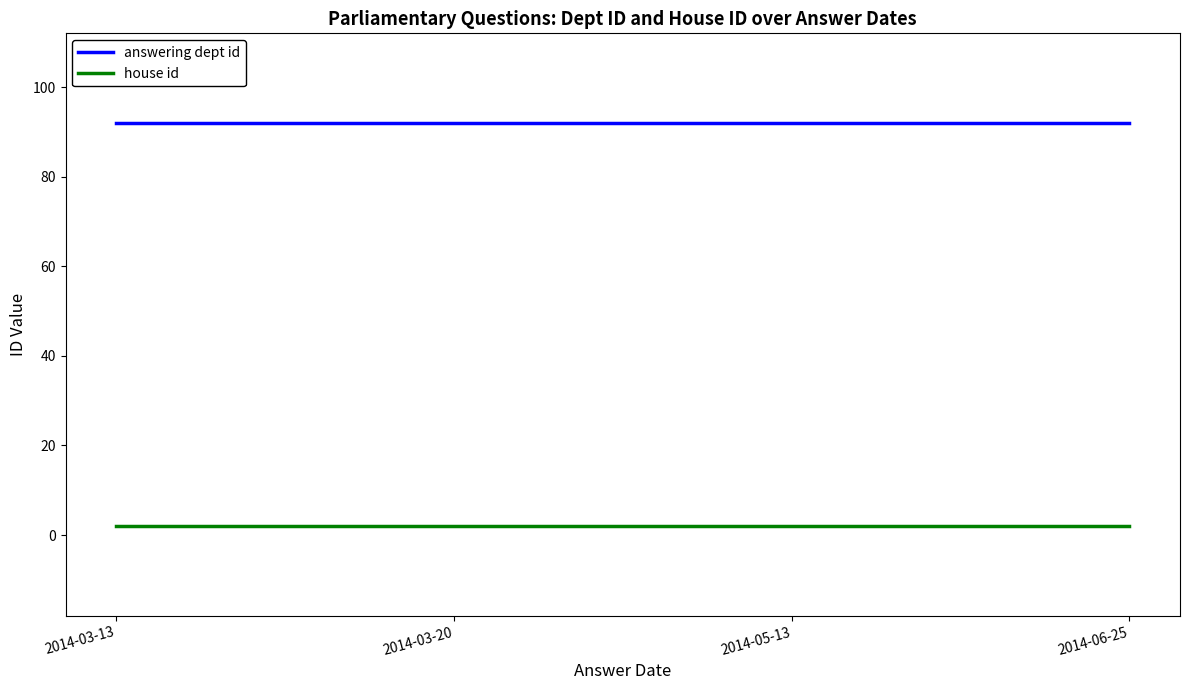

Is this an area chart (filled region under the line)?

No